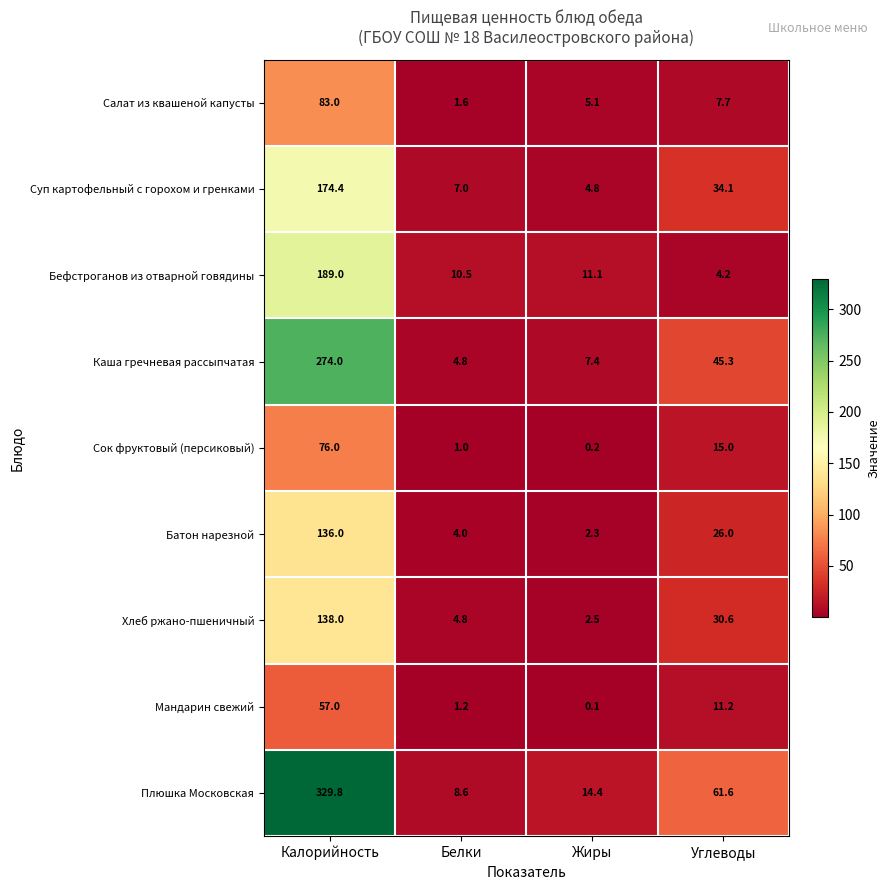

What is the approximate value of Салат из квашеной капусты at Жиры?

5.1